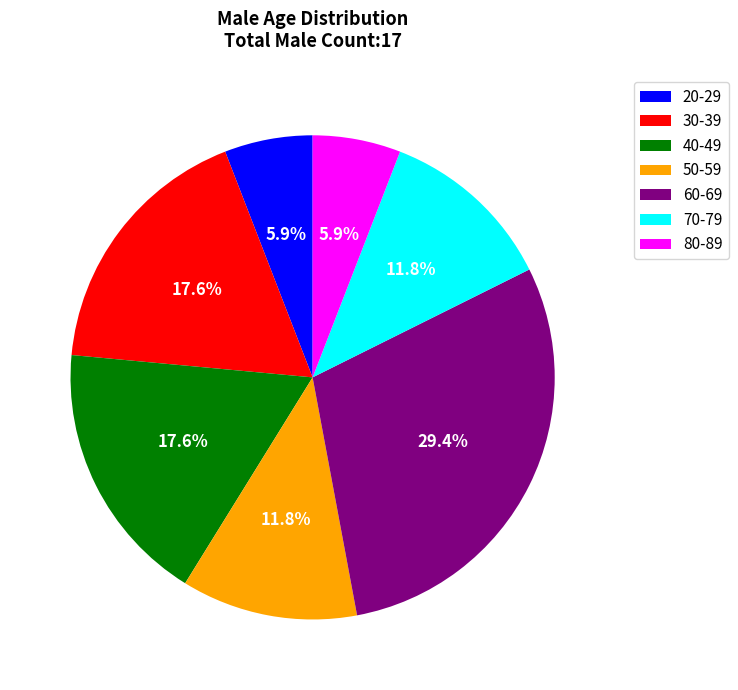

Combined, what portion of the pie is 20-29 and 60-69?

35.3%